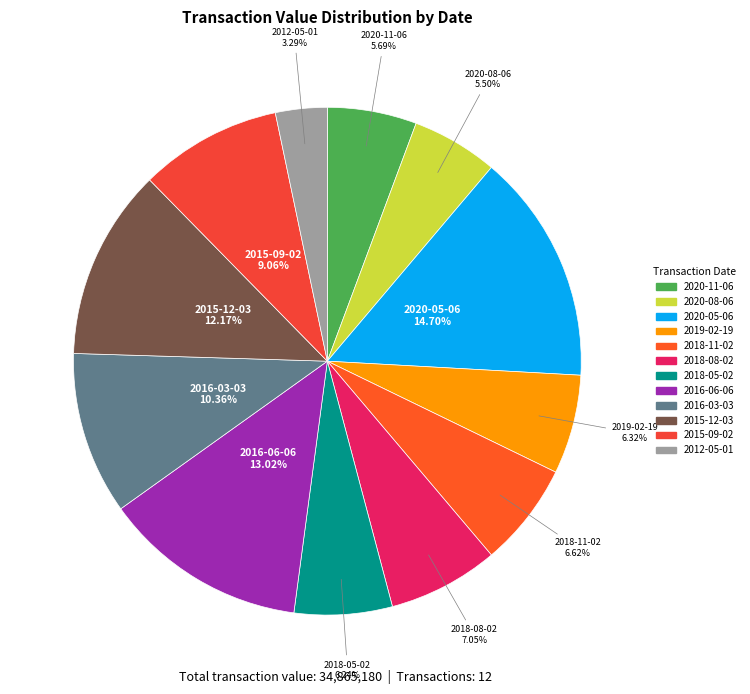

Between 2016-03-03 and 2019-02-19, which is larger?

2016-03-03